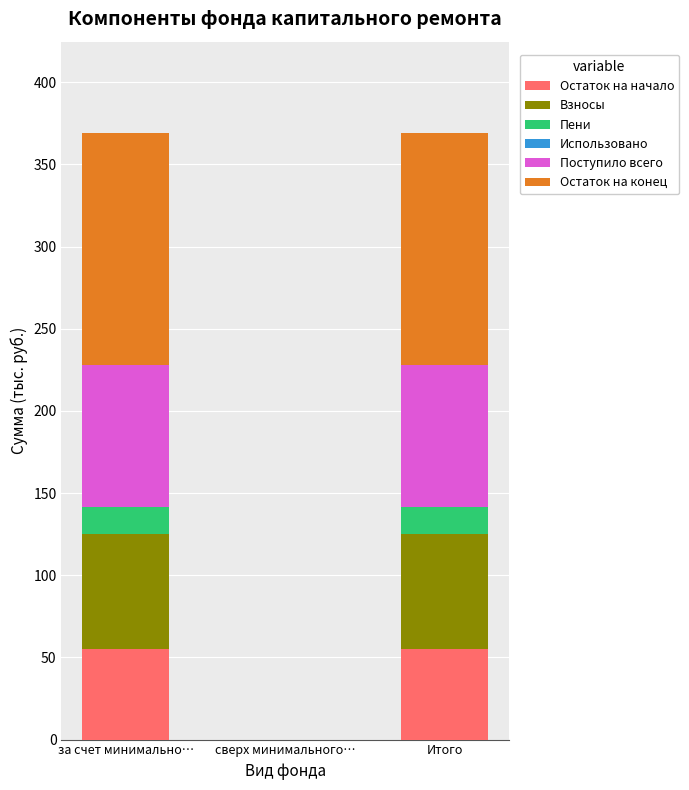

What is the maximum value for Остаток на начало?

55.1